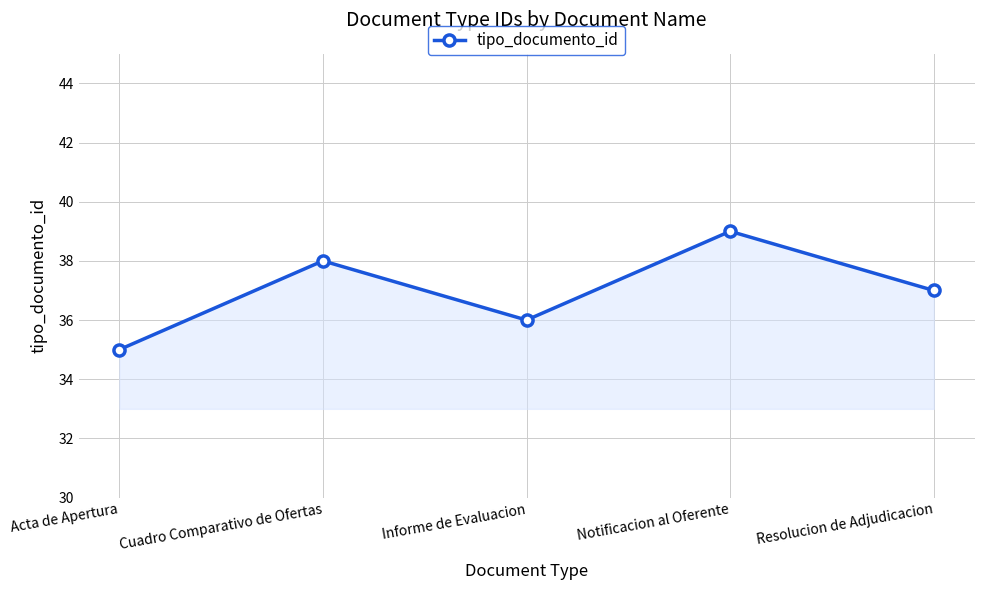

Count the values in the range 36 to 38.

3